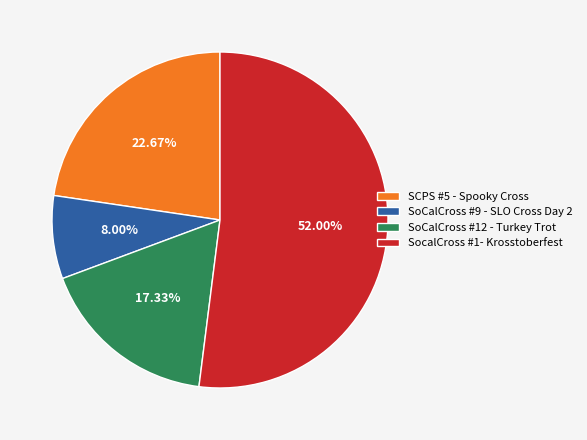

True or false: SCPS #5 - Spooky Cross accounts for 23% of the total.

True